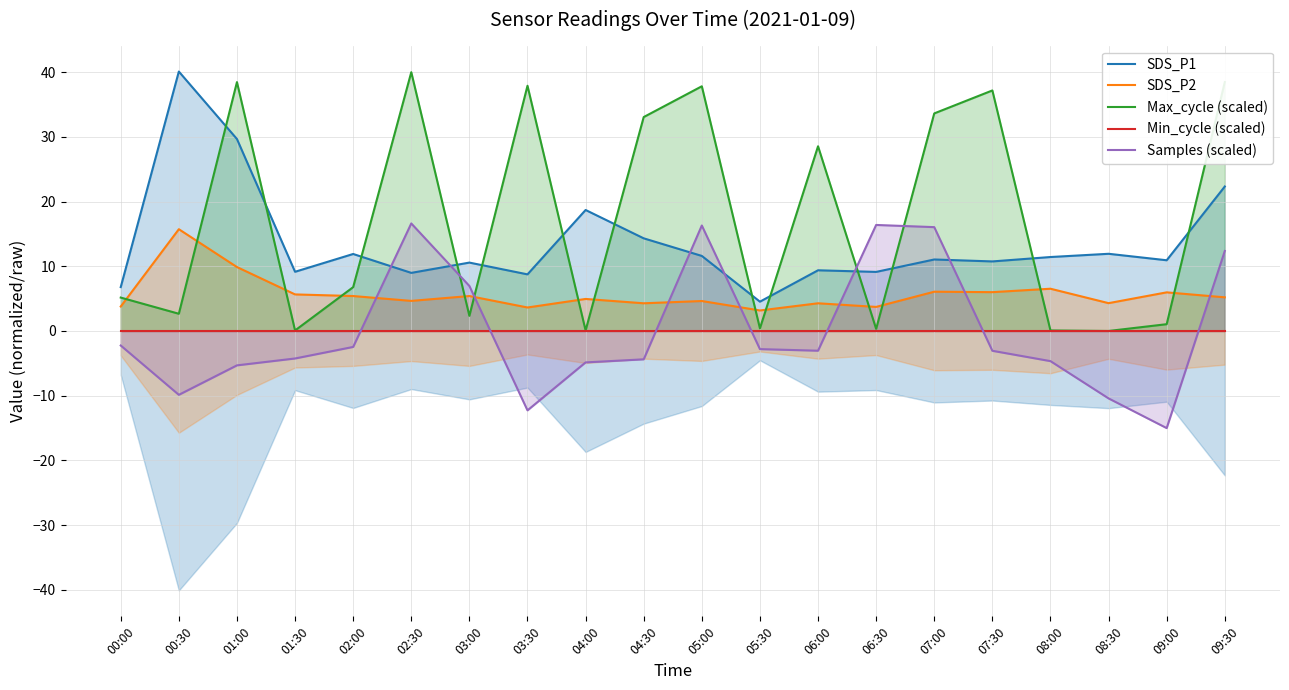

Rank the categories by SDS_P2 value from lowest to highest.

05:30, 03:30, 06:30, 00:00, 04:30, 06:00, 08:30, 05:00, 02:30, 04:00, 09:30, 02:00, 03:00, 01:30, 09:00, 07:30, 07:00, 08:00, 01:00, 00:30